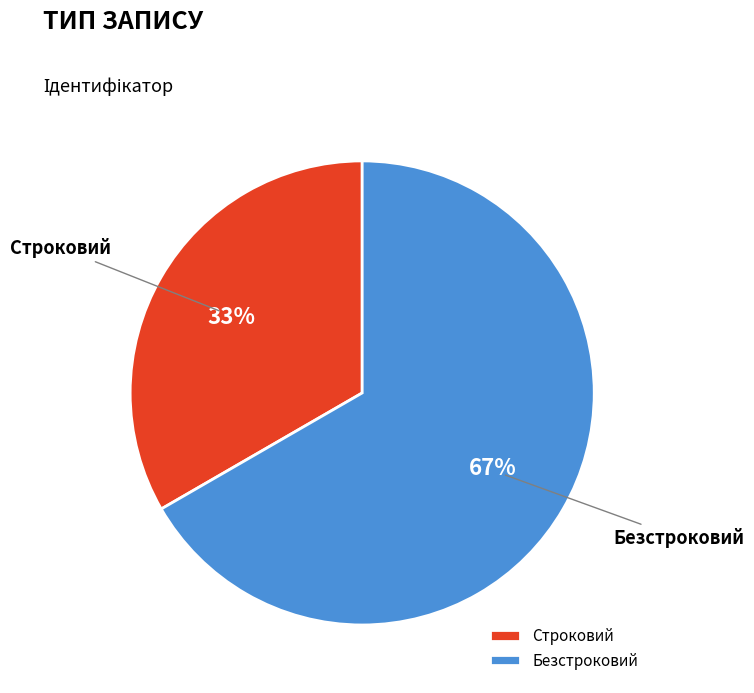

Which category has the biggest portion of the pie?

Безстроковий